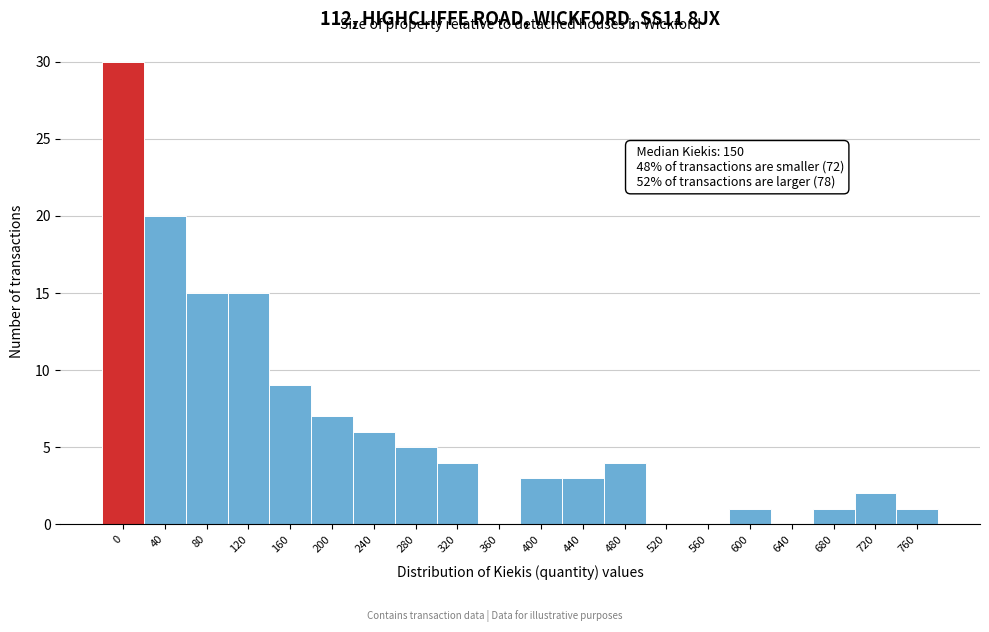

Reading right to left, what are all the values shown in this chart?

760=1	720=2	680=1	640=0	600=1	560=0	520=0	480=4	440=3	400=3	360=0	320=4	280=5	240=6	200=7	160=9	120=15	80=15	40=20	0=30